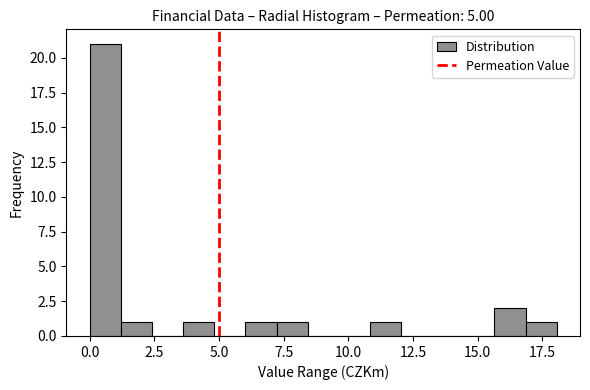

Read against the x-axis, roughly where is the centre of the tallest bar?

0.5